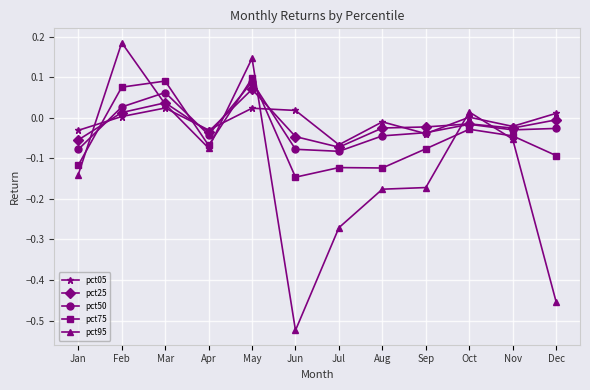

Count the number of categories in the chart.

12